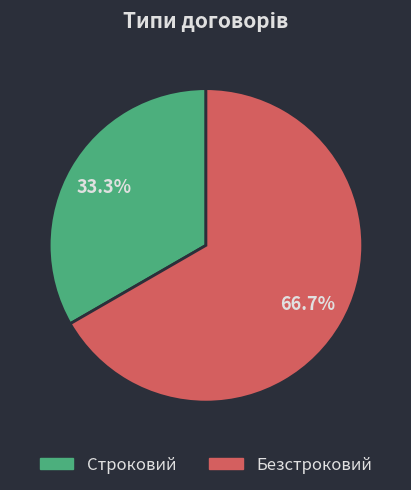

Rank the categories by value from lowest to highest.

Строковий, Безстроковий